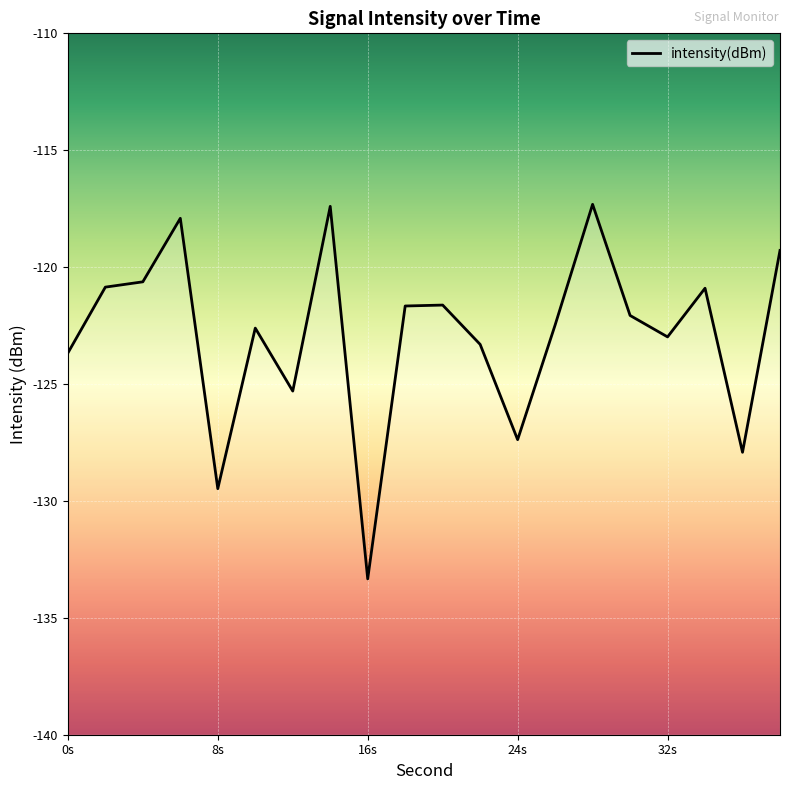

Which category has the lowest value across all series?

16s